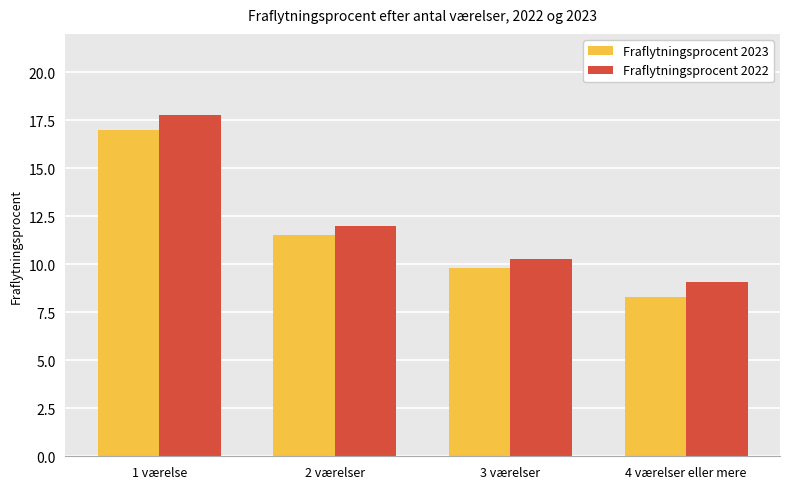

What is the approximate value of Fraflytningsprocent 2022 at 3 værelser?

10.3